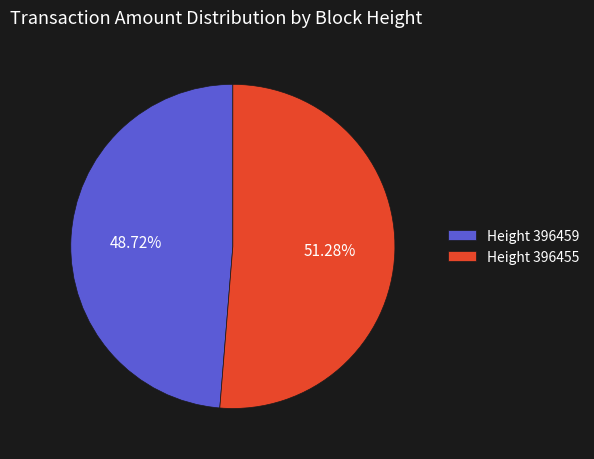

Which slice is the smallest?

Height 396459